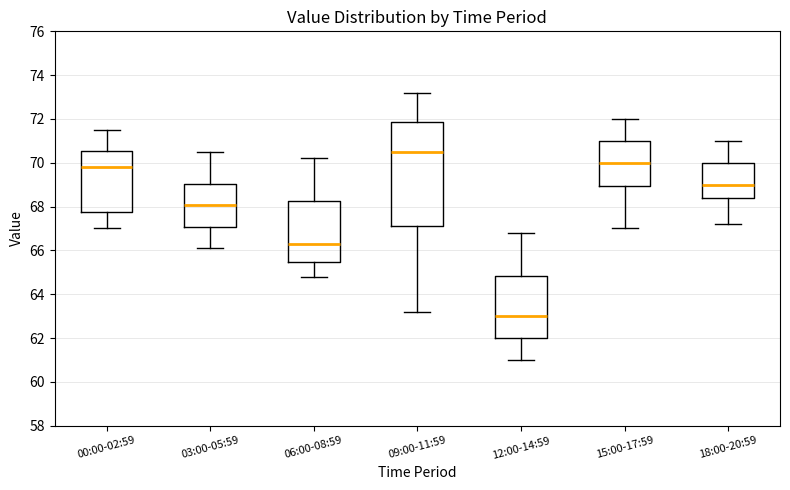

Comparing the boxes themselves (not the whiskers), which one is the tallest?

09:00-11:59